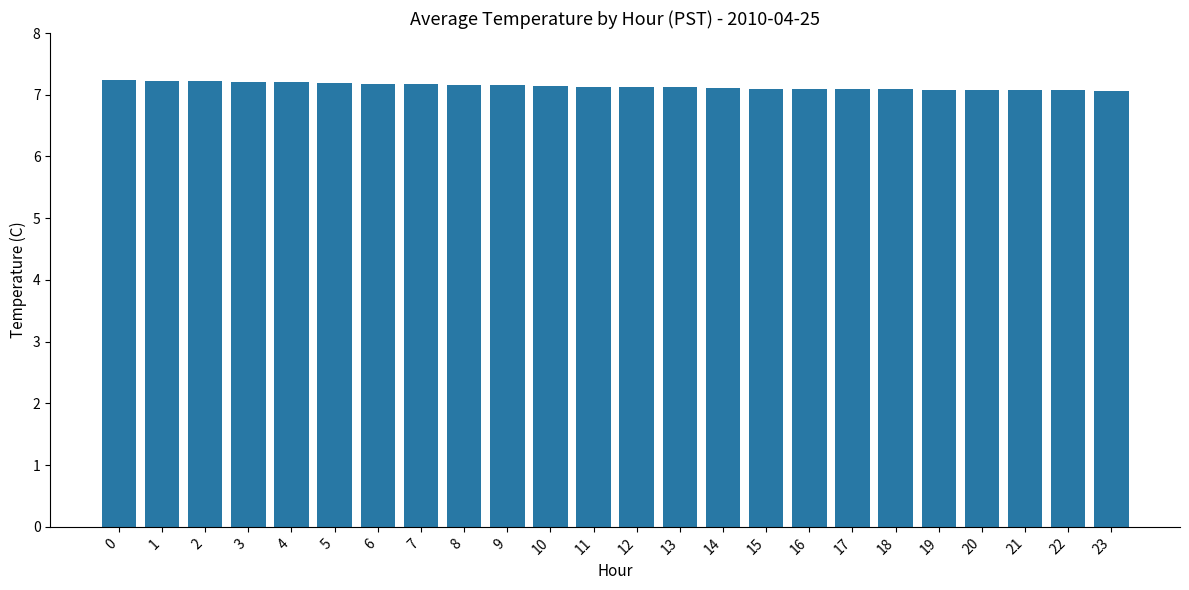

Is it true that the value at 20 is 7.1?

True